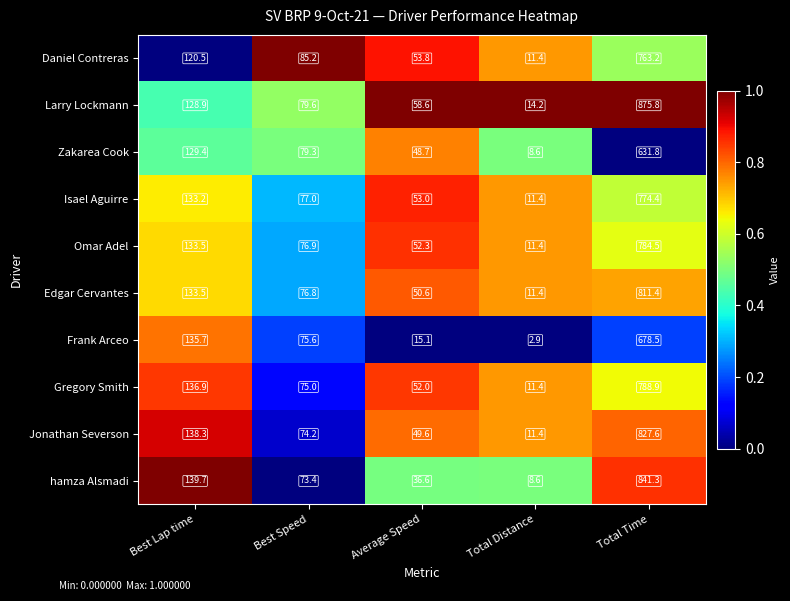

Read the Zakarea Cook value at Best Lap time.

129.4